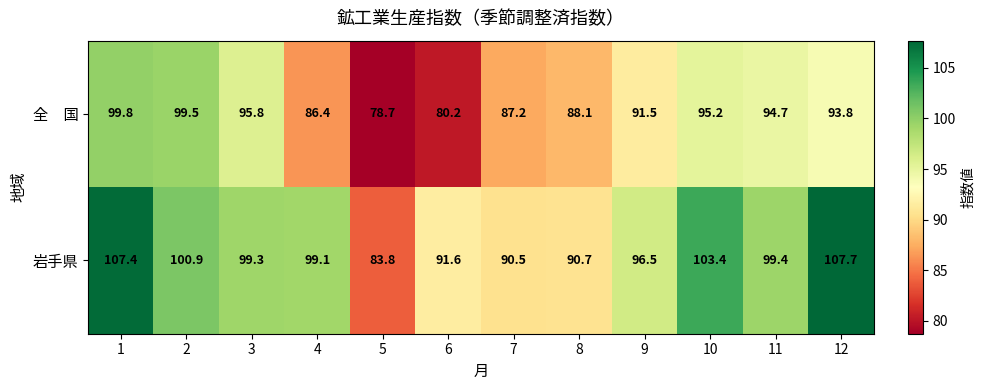

Rank the categories by 岩手県 value from highest to lowest.

12, 1, 10, 2, 11, 3, 4, 9, 6, 8, 7, 5